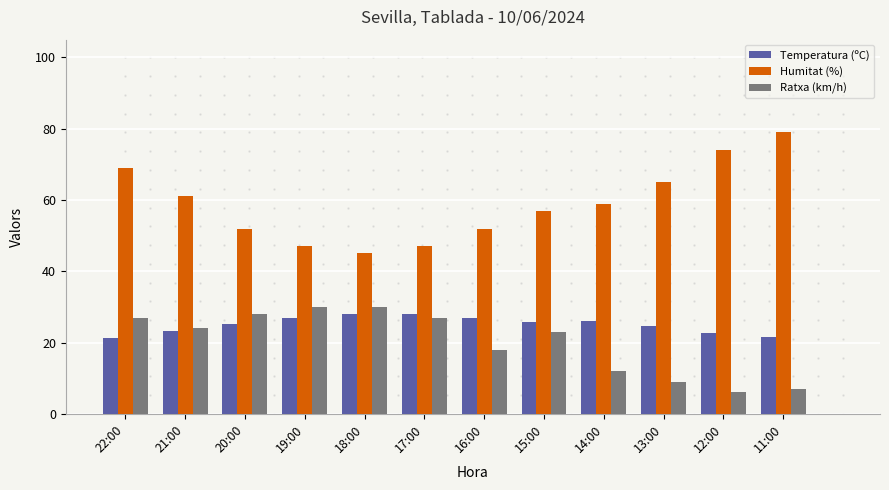

What is the maximum value shown in the chart?

79.0